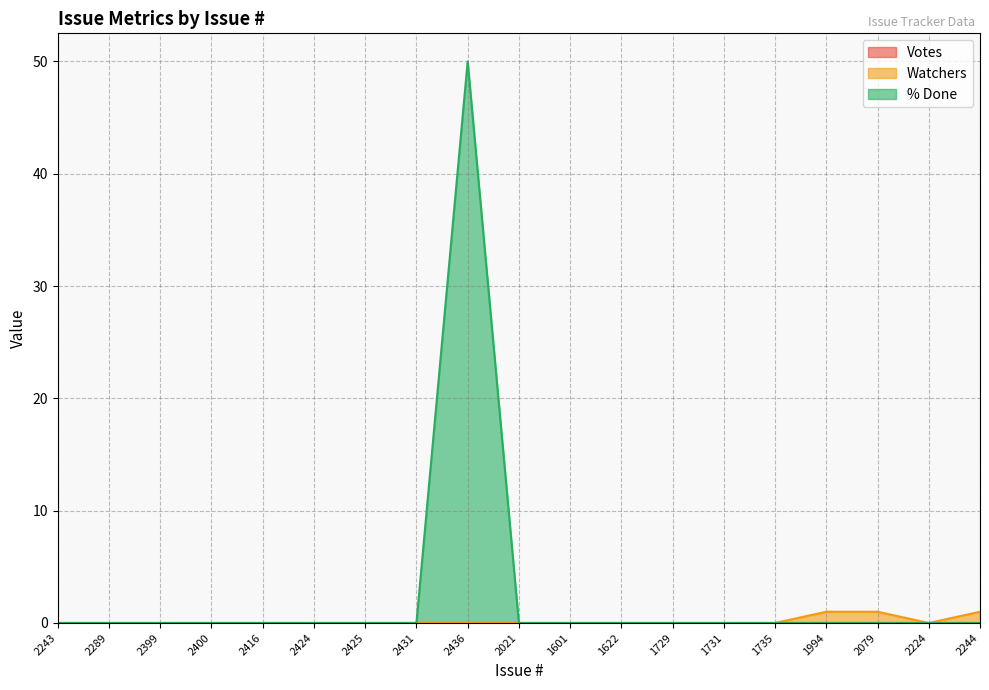

How many data points does each series have?

19